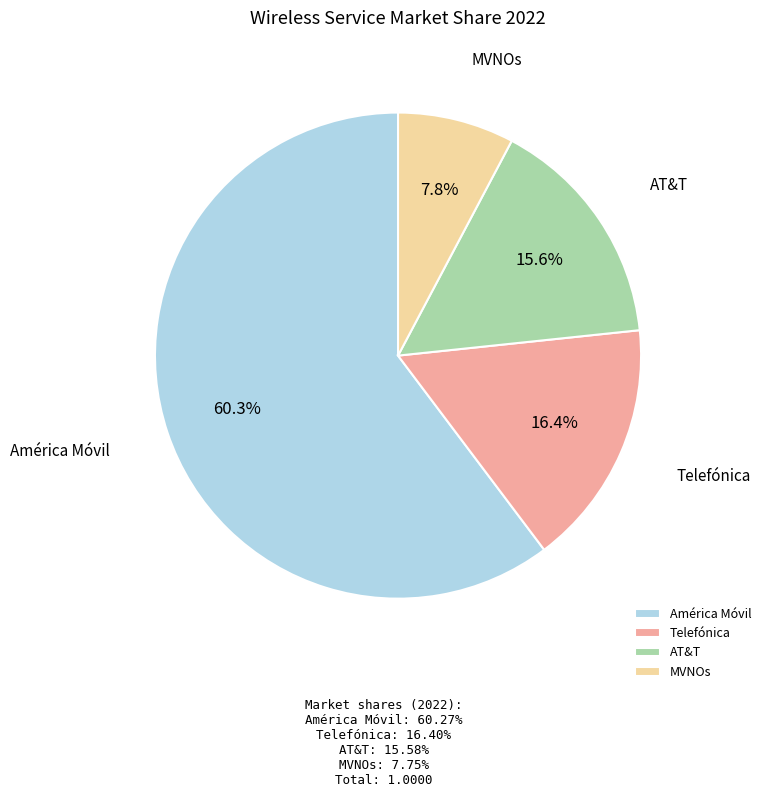

Is Telefónica the majority of the pie?

No